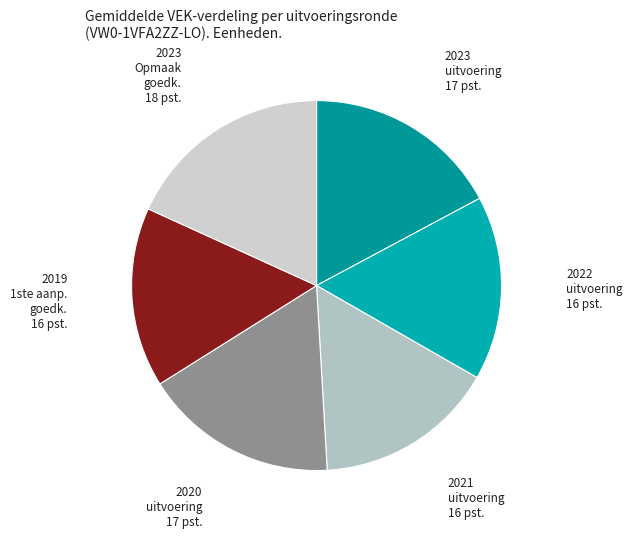

The 2023 Opmaak goedk. slice represents 18% of the pie. True or false?

True